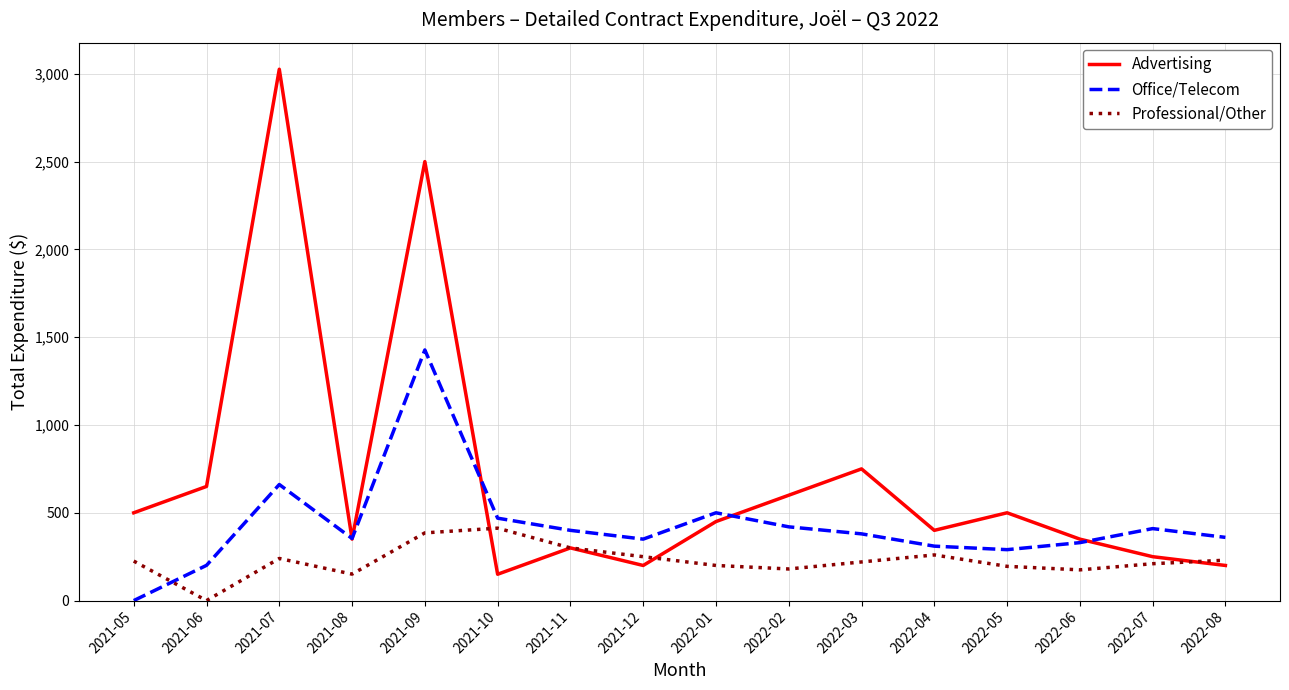

At which category is the sum across all series the highest?

2021-09